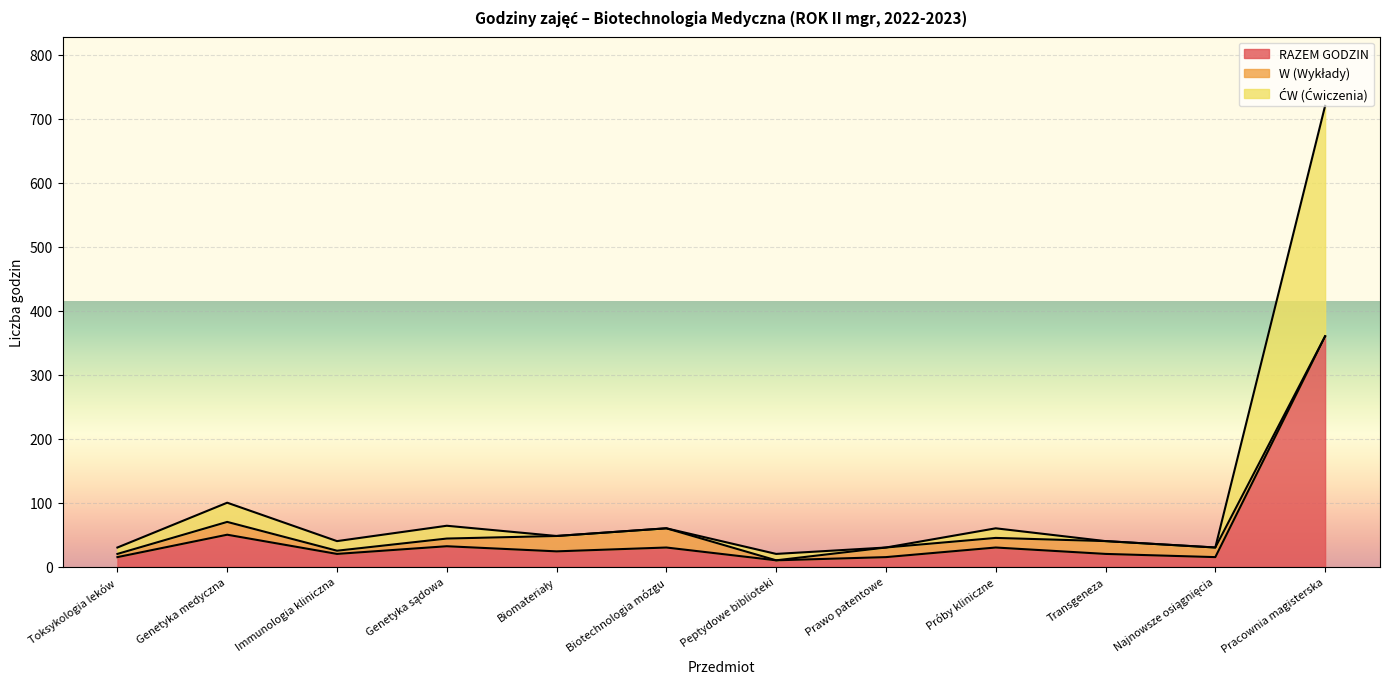

Which category has the highest value in the RAZEM GODZIN series?

Pracownia magisterska